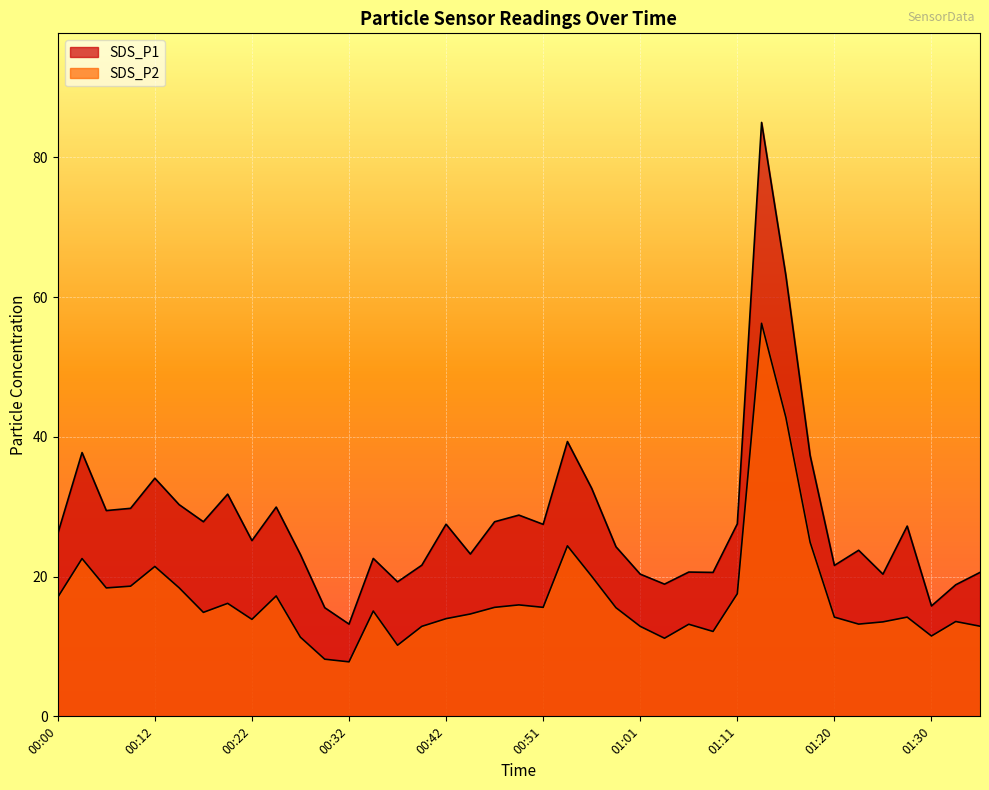

How many interior local peaks does the SDS_P1 series have?

12